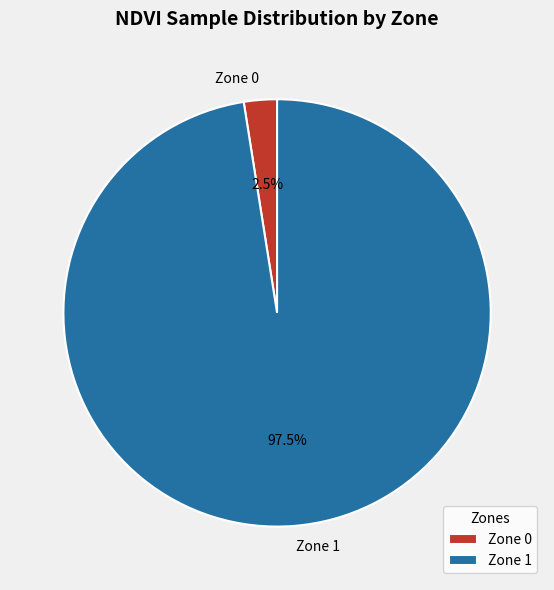

Which category has the smallest portion of the pie?

Zone 0